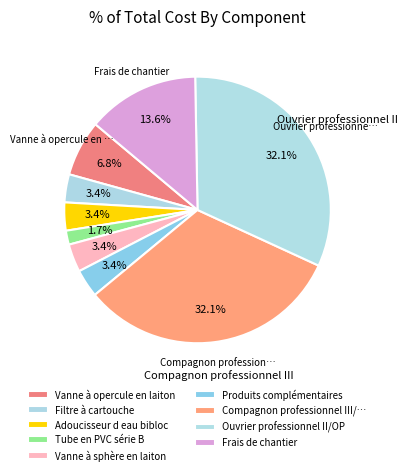

Rank the categories by value from lowest to highest.

Tube en PVC série B, Filtre à cartouche, Adoucisseur d eau bibloc, Vanne à sphère en laiton, Produits complémentaires, Vanne à opercule en laiton, Frais de chantier, Compagnon professionnel III/CP2, Ouvrier professionnel II/OP